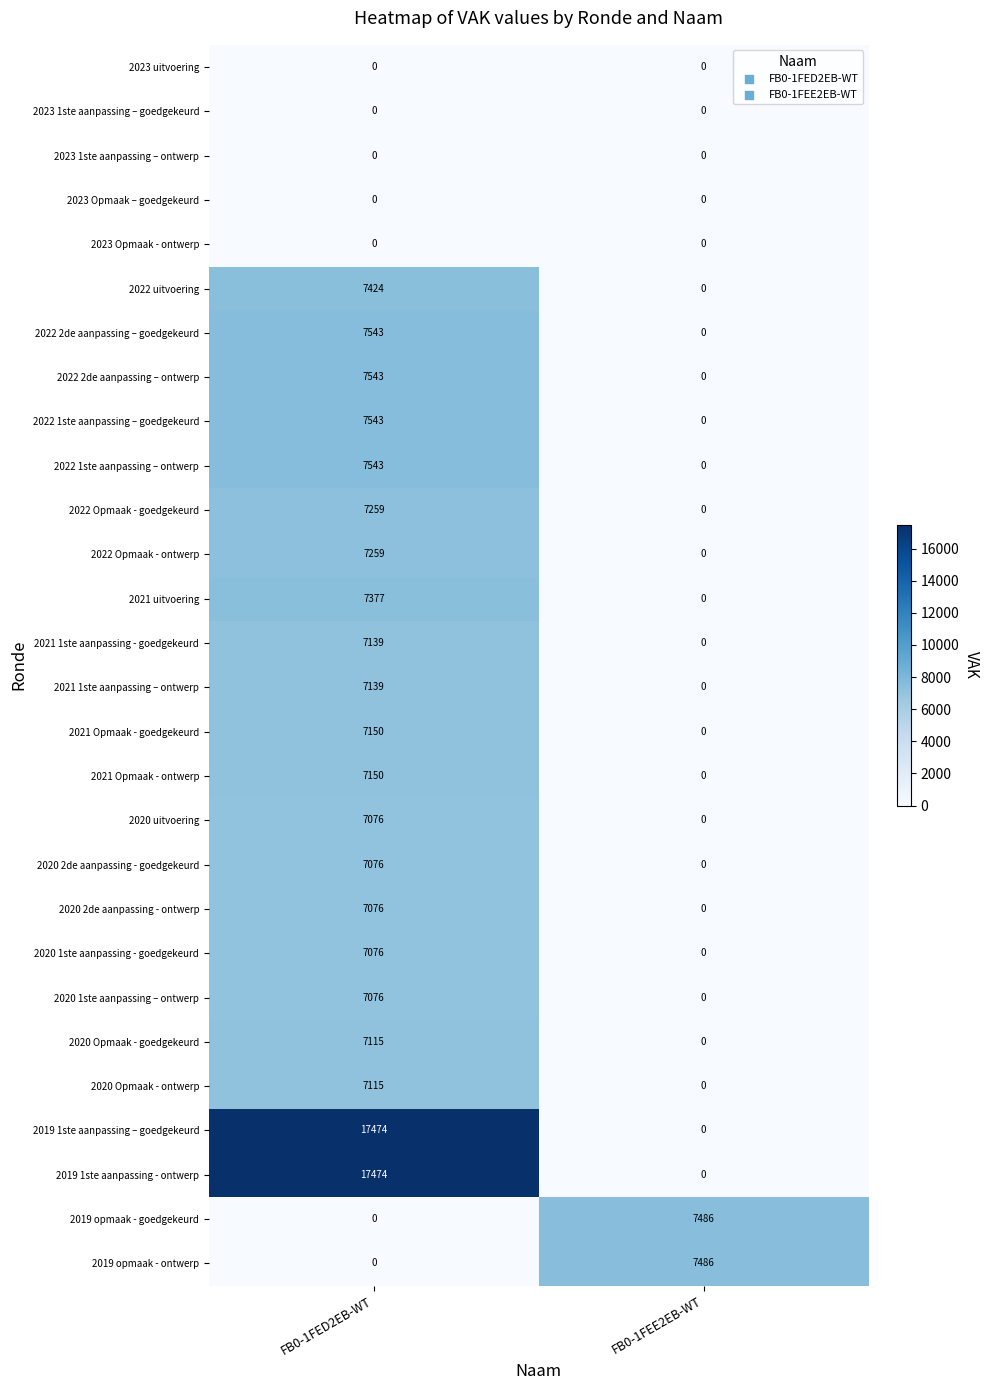

At how many categories does at least one series exceed 3011?

2